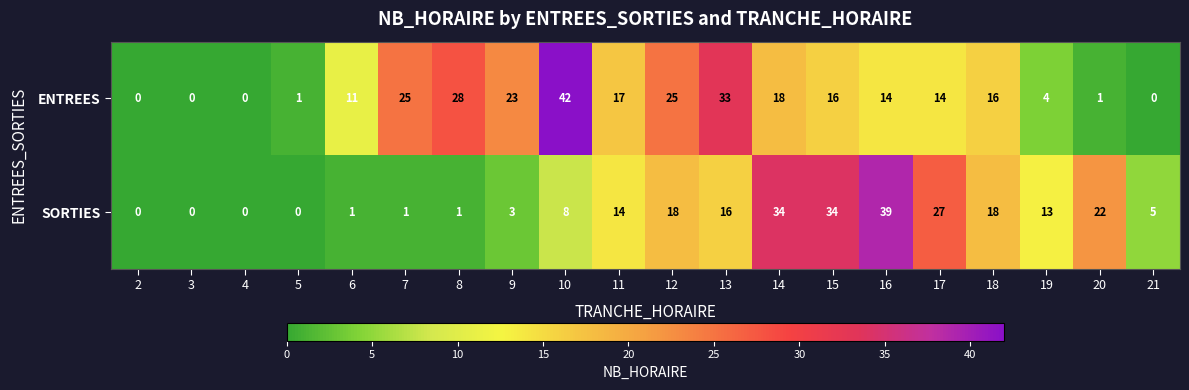

Count the number of data series in this chart.

2